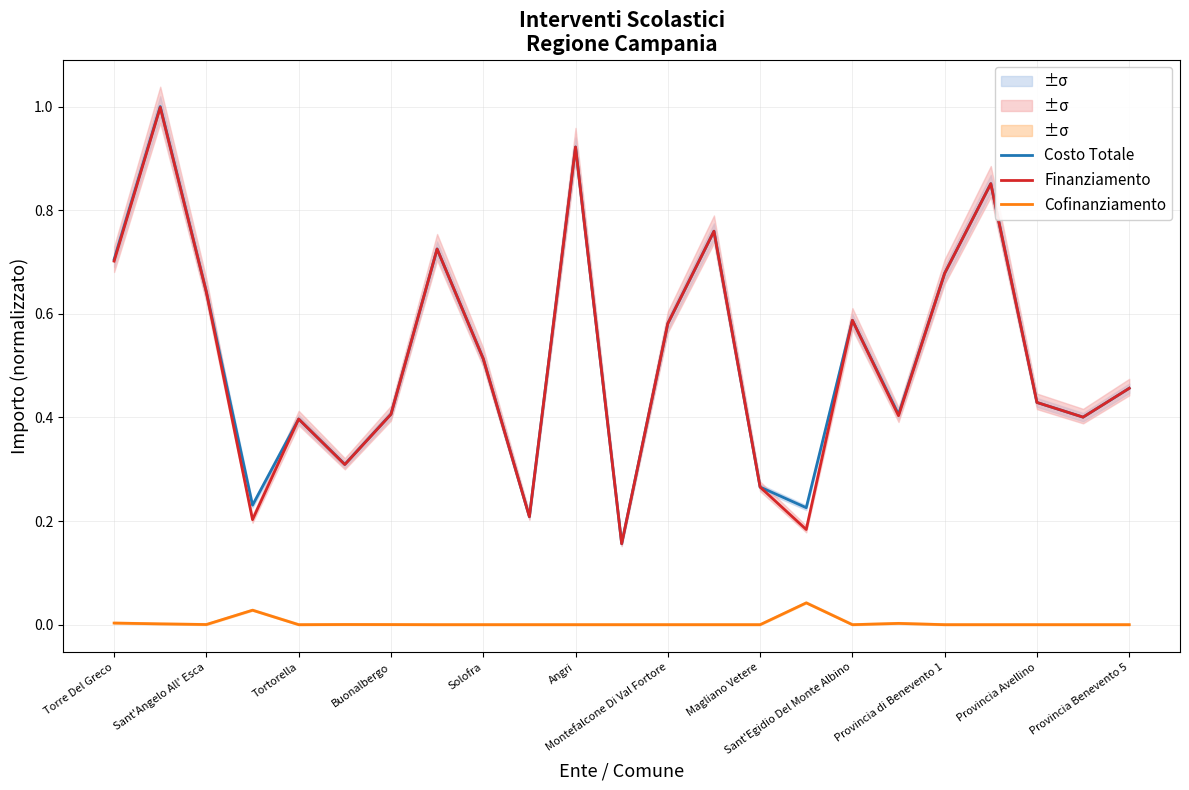

True or false: Cofinanziamento and Finanziamento intersect in this chart.

False